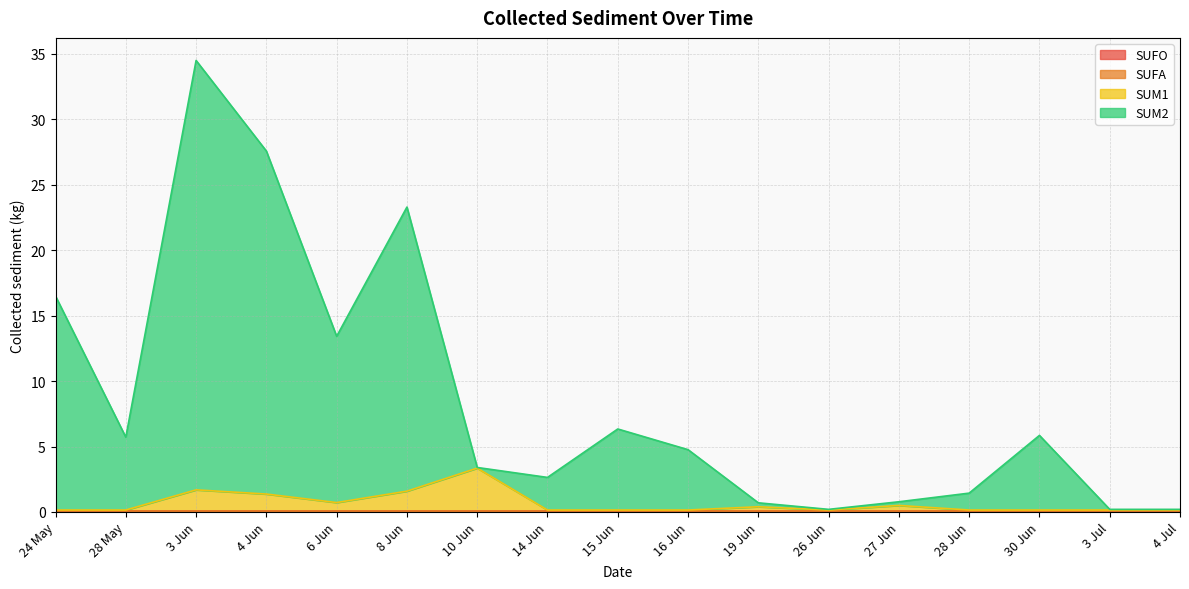

What is the maximum value for SUM2?

34.5